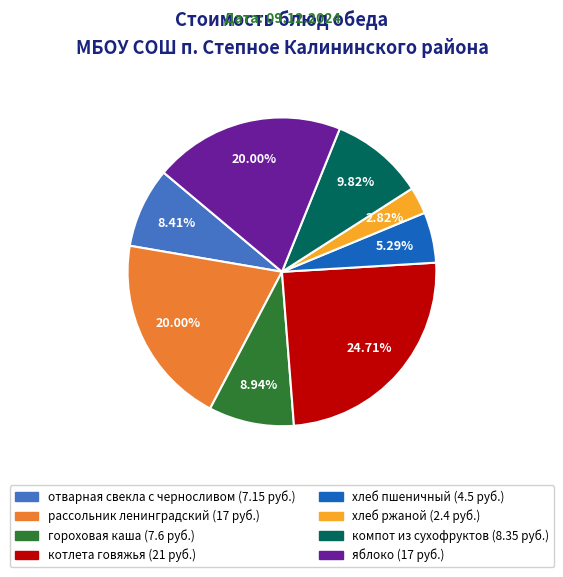

To the nearest percent, what percentage of the pie is гороховая каша?

9%